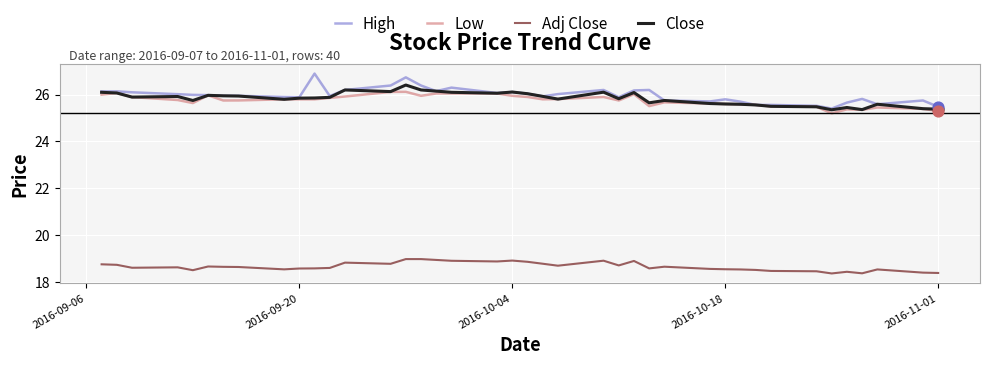

Which series has the largest range (max minus min)?

High